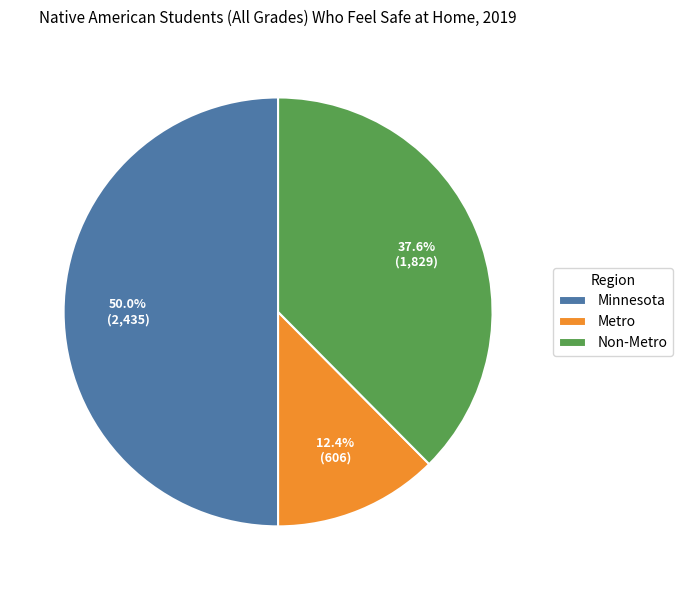

What is the ratio of the value at Metro to the value at Non-Metro?

0.3